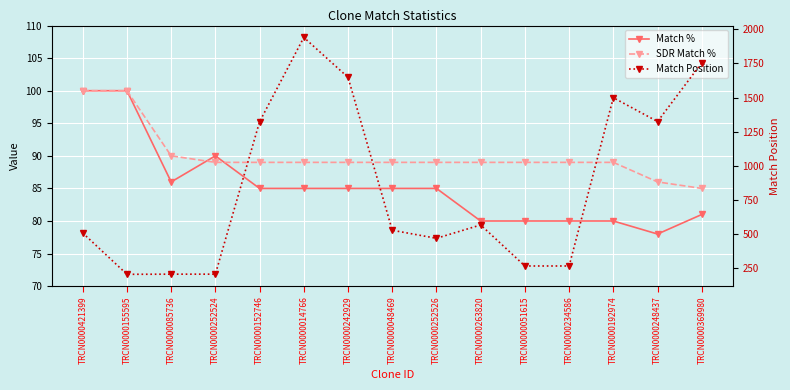

True or false: Match % has a value of 80 at TRCN0000263820.

True